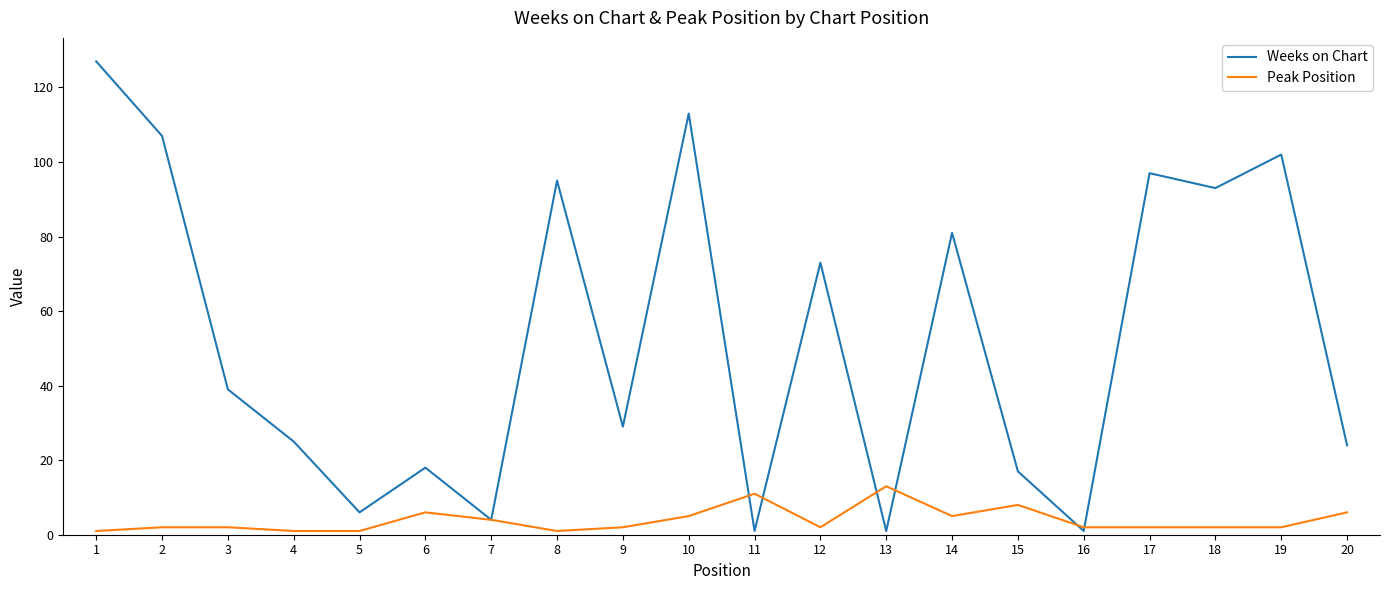

Is it true that Weeks on Chart equals 93 at 18?

True